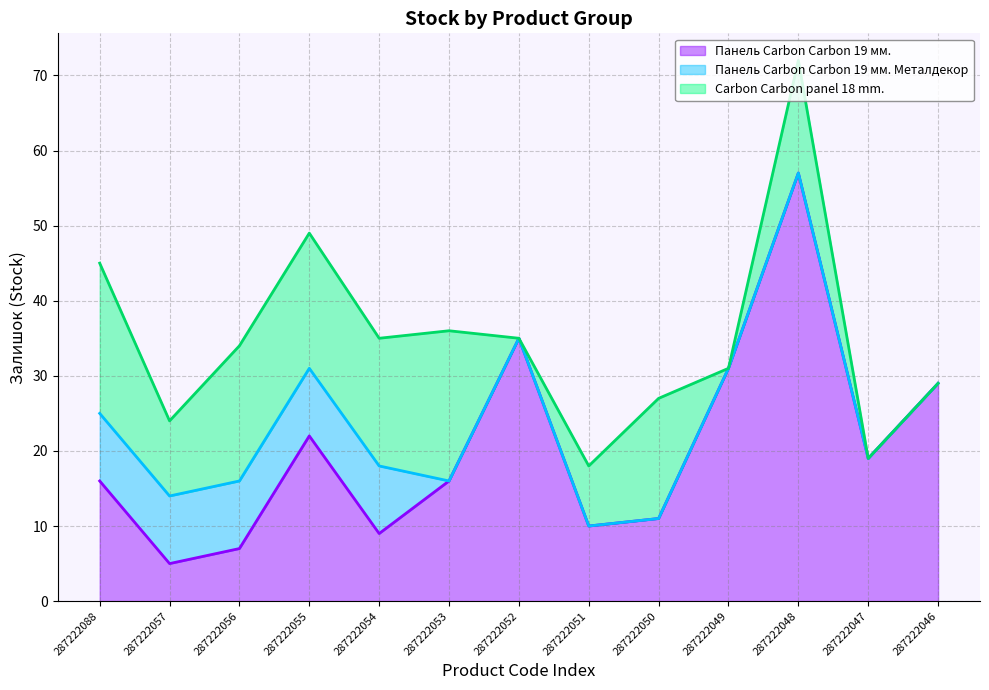

Where is the first local maximum for Панель Carbon Carbon 19 мм.?

287222055